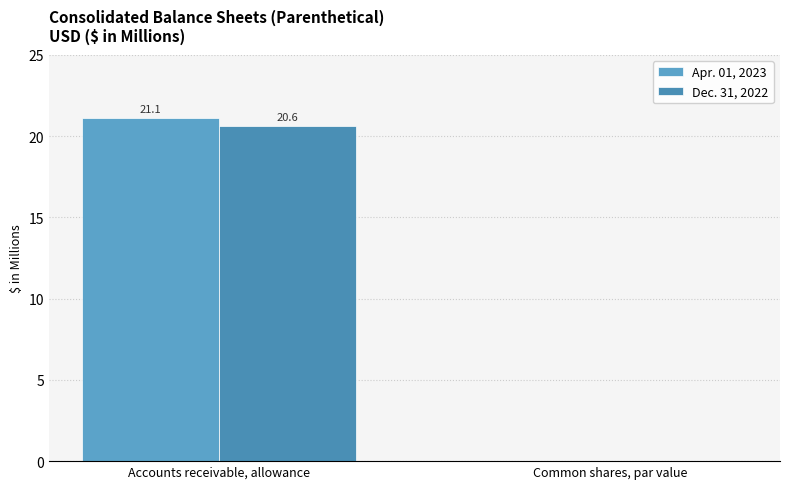

What is the average value of the Apr. 01, 2023 series?

10.6